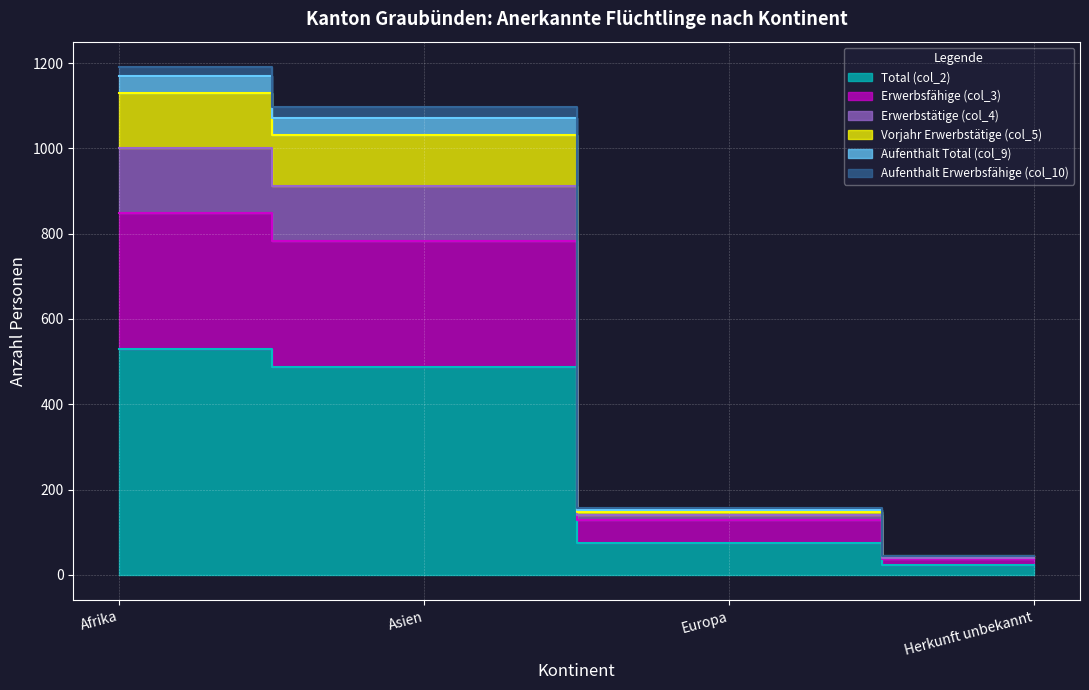

Which label corresponds to the largest value in the chart?

Afrika